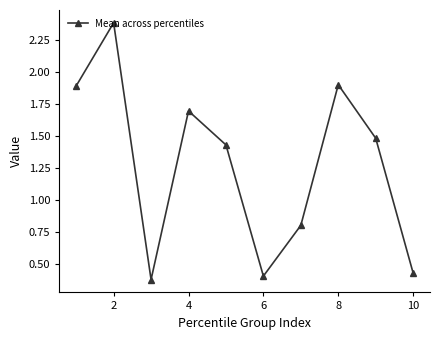

What is the average value?

1.3